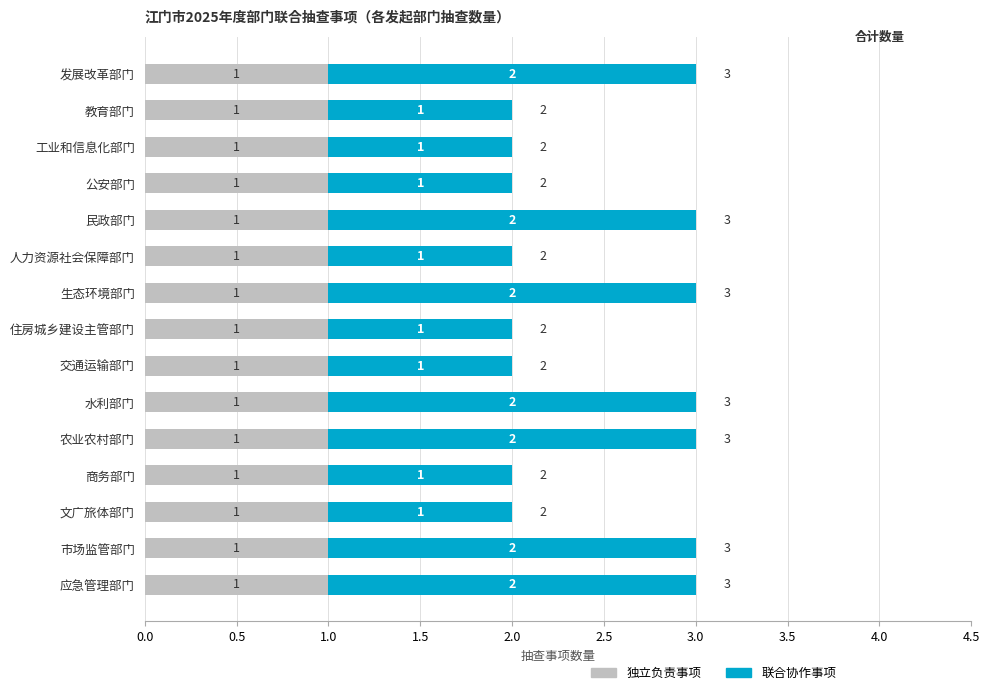

What is the total value across all series at 生态环境部门?

3